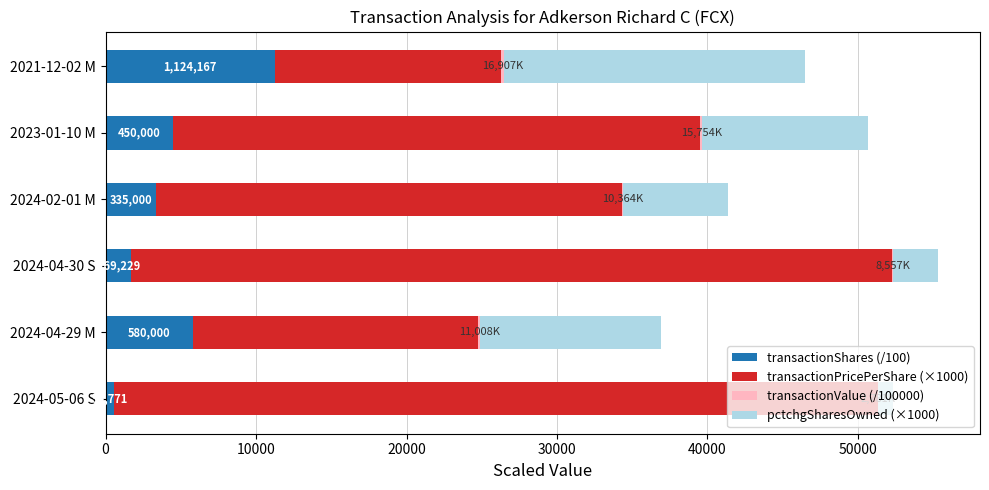

What is the maximum value for transactionShares (/100)?

11241.7